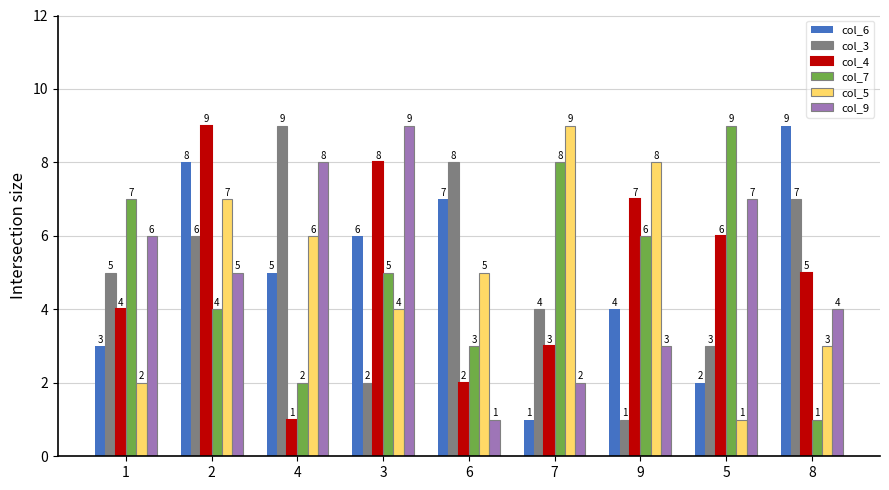

Are the bars grouped side by side (vs. stacked)?

Yes